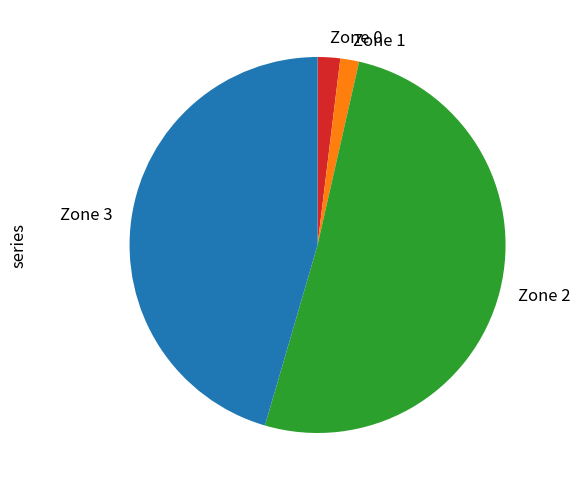

Which has a higher value, Zone 3 or Zone 1?

Zone 3